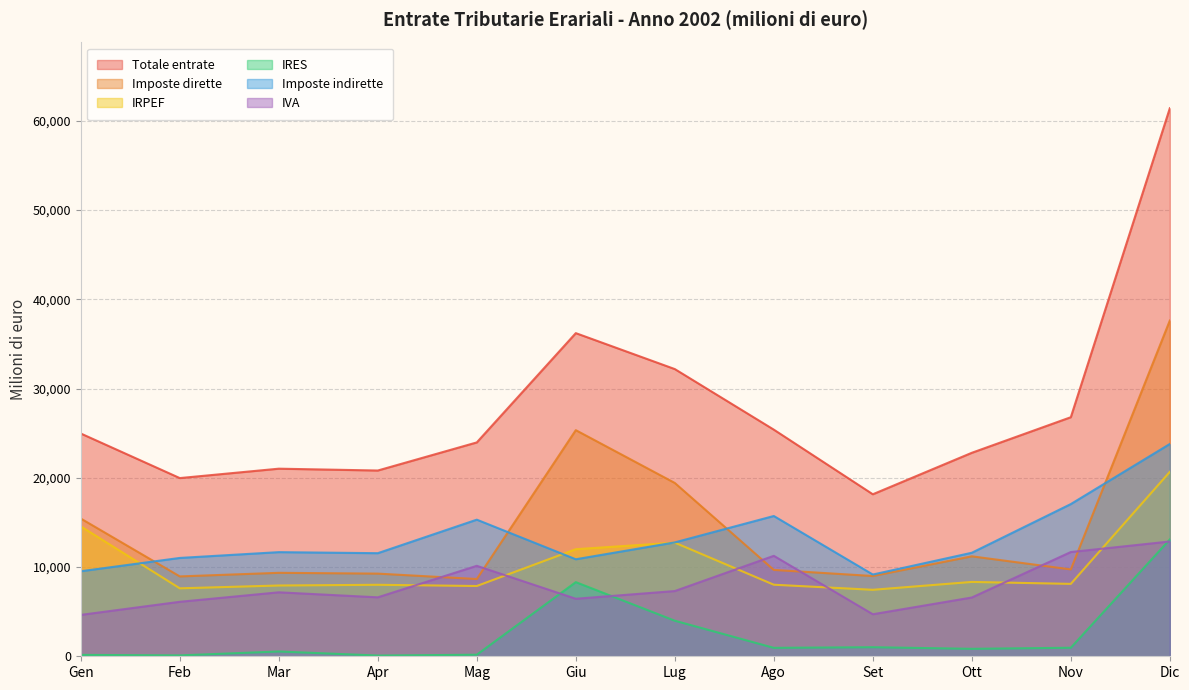

Where is the first local maximum for Totale entrate?

Mar